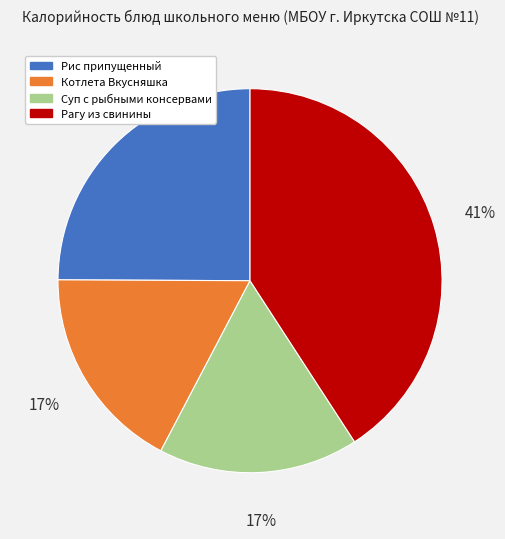

What is the largest slice in the pie chart?

Рагу из свинины